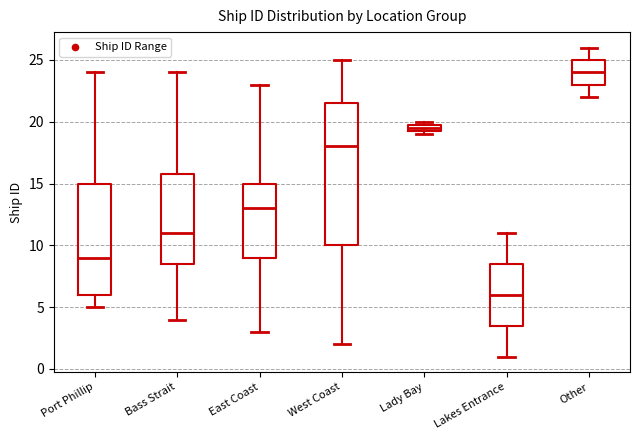

Which box's median line is the highest?

Other